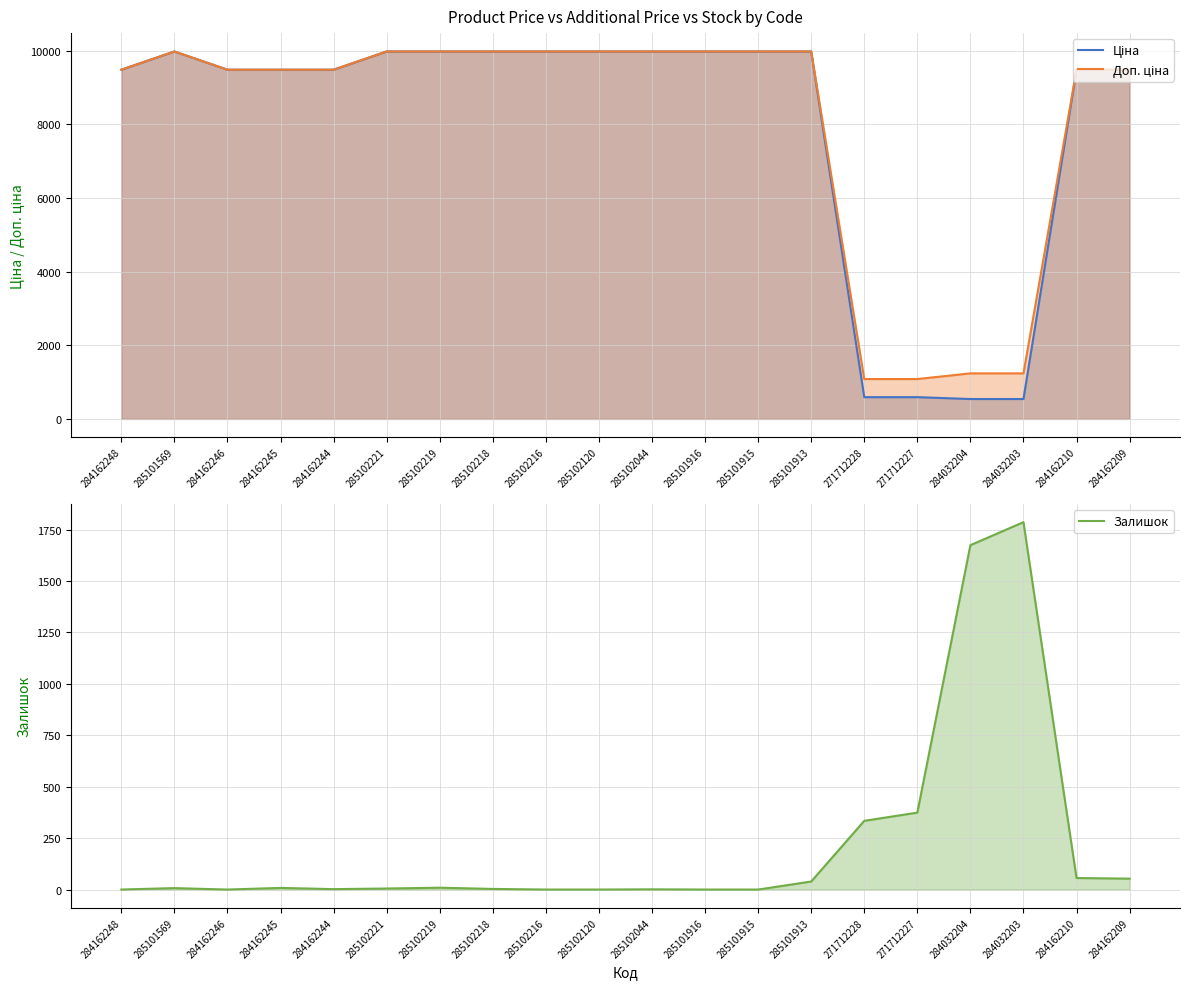

True or false: Ціна and Залишок intersect in this chart.

True